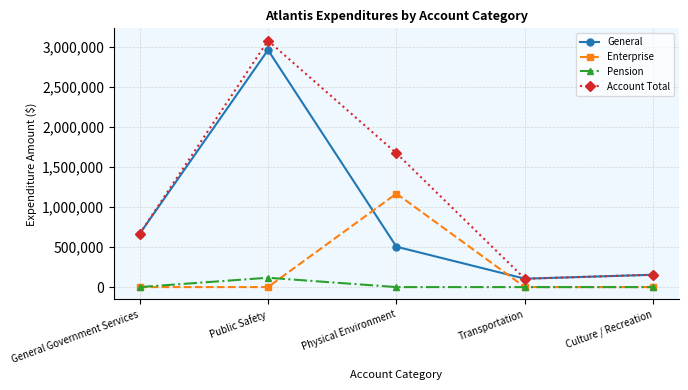

Between Physical Environment and Culture / Recreation, which series saw the biggest shift?

Account Total